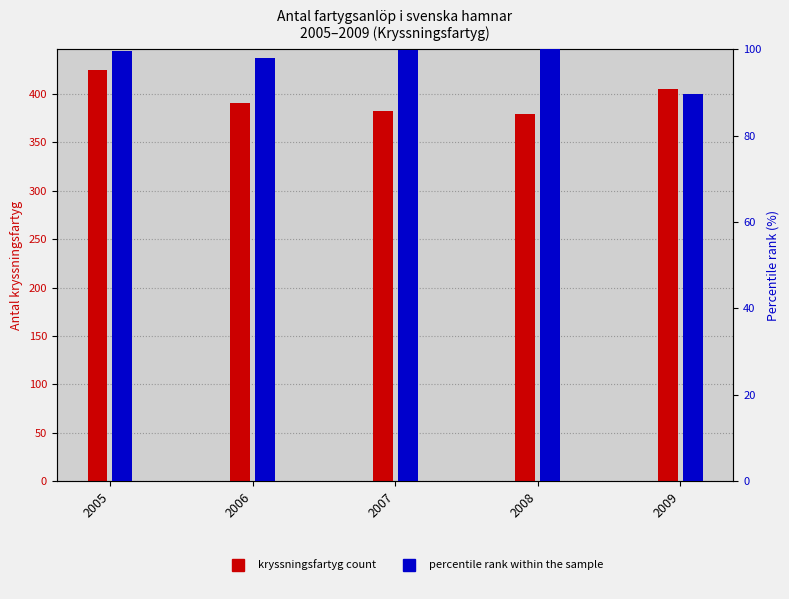

What is the smallest value displayed?

89.7